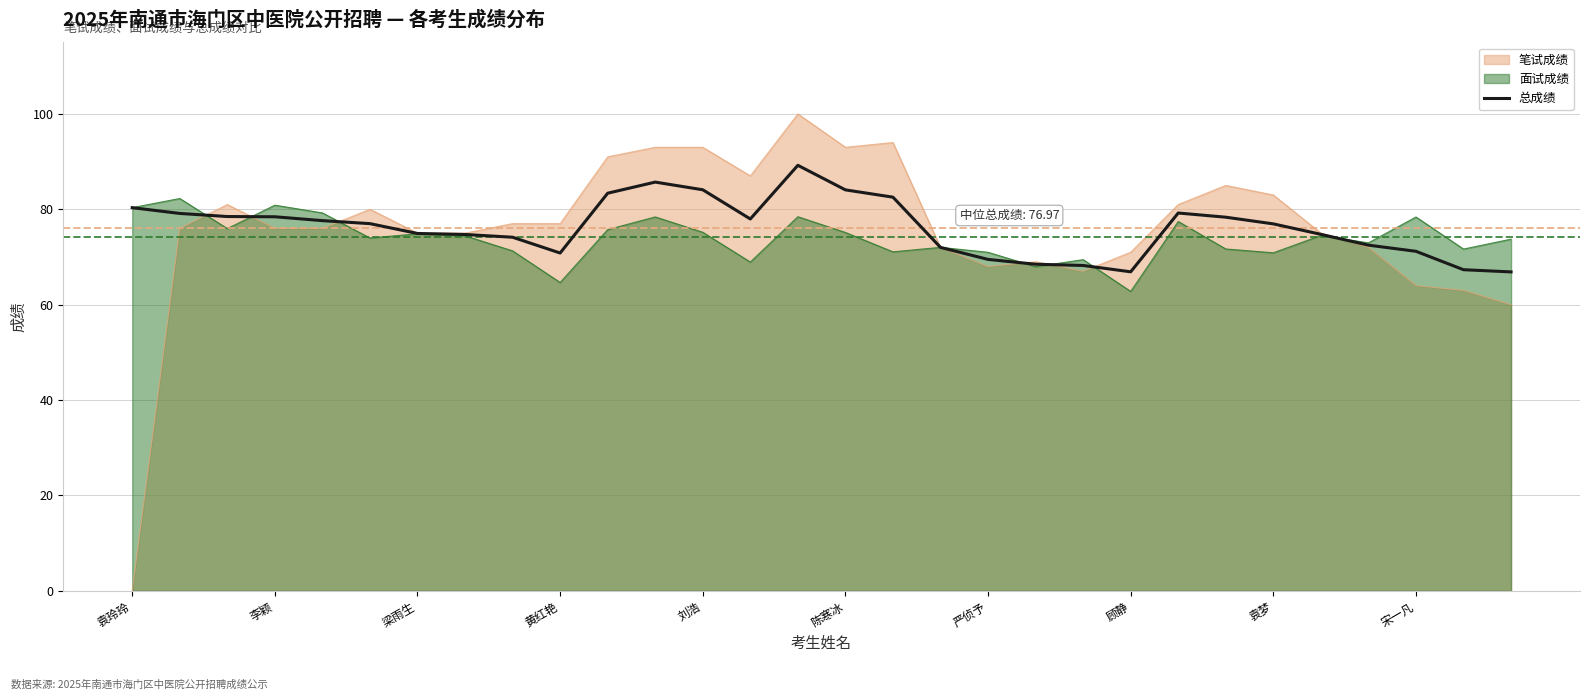

How many points are lower than both their immediate neighbors (excluding endpoints)?

3